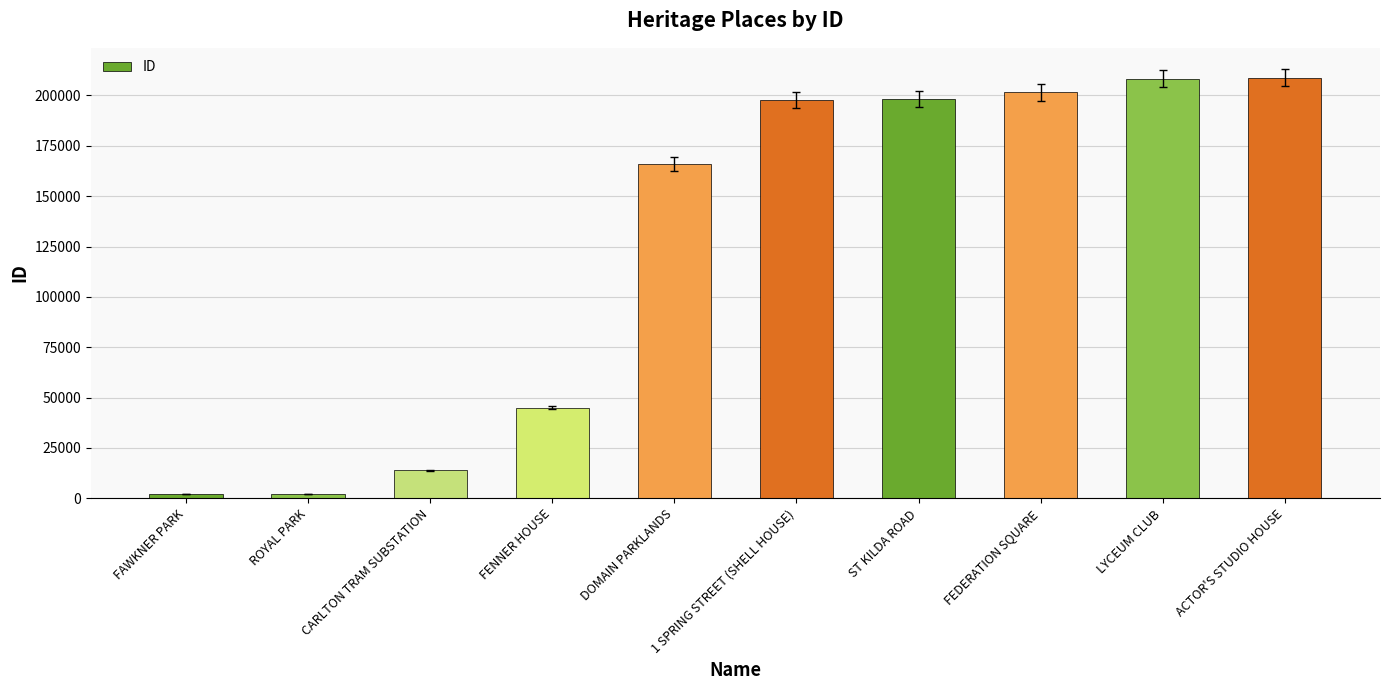

True or false: the data shows 335692 at ACTOR'S STUDIO HOUSE.

False